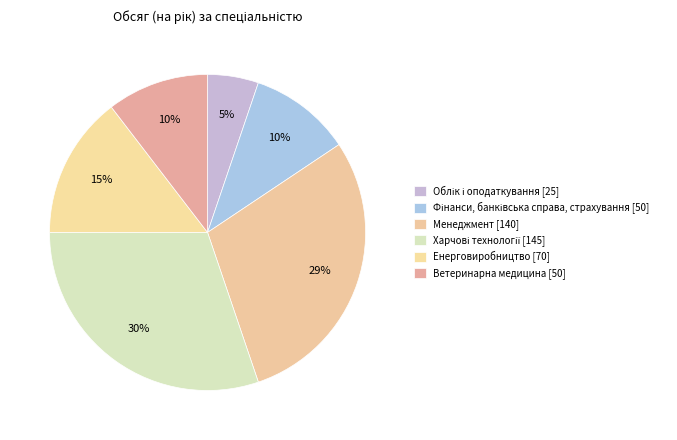

Count the number of slices in the pie.

6